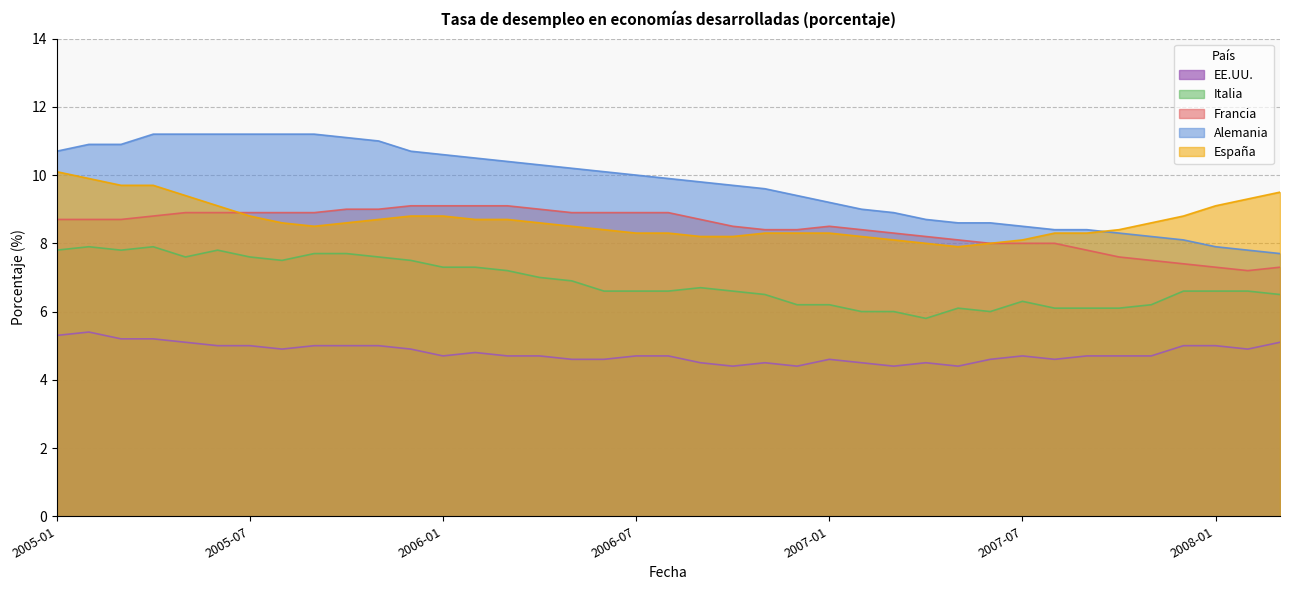

What is the total value across all series at 28?

35.1